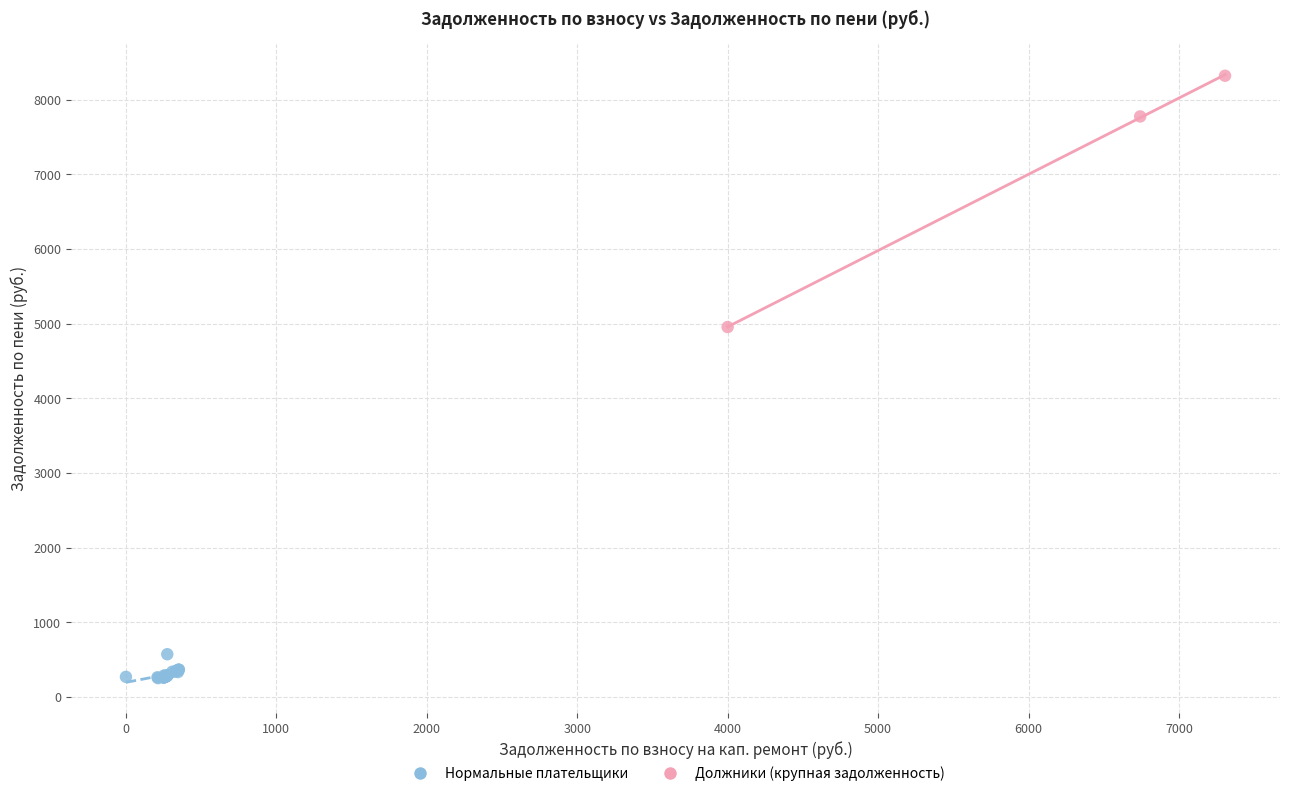

Which series has the largest Y range (max minus min)?

Должники (крупная задолженность)